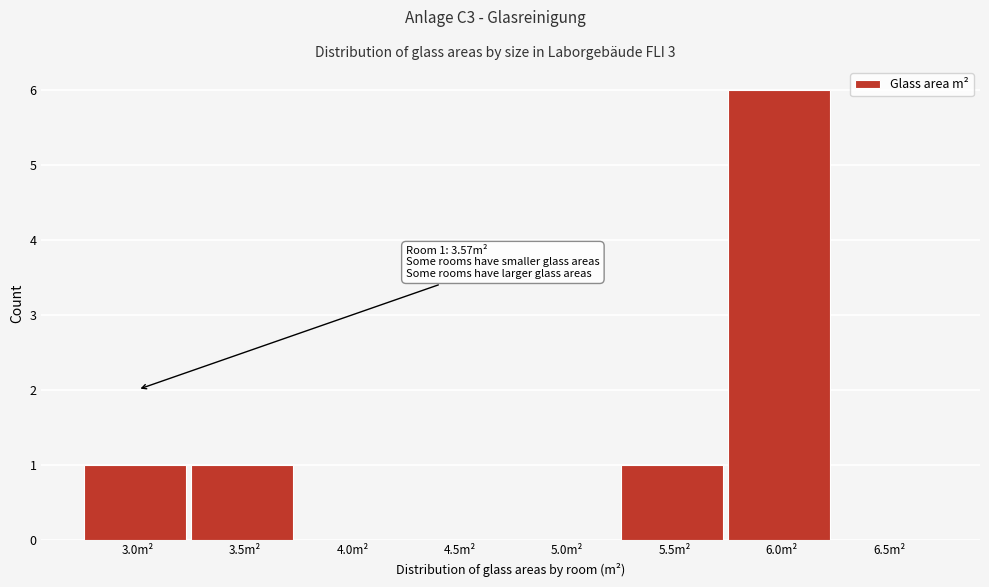

Reading left to right, extract all data points from this chart.

3.0m²=1	3.5m²=1	4.0m²=0	4.5m²=0	5.0m²=0	5.5m²=1	6.0m²=6	6.5m²=0